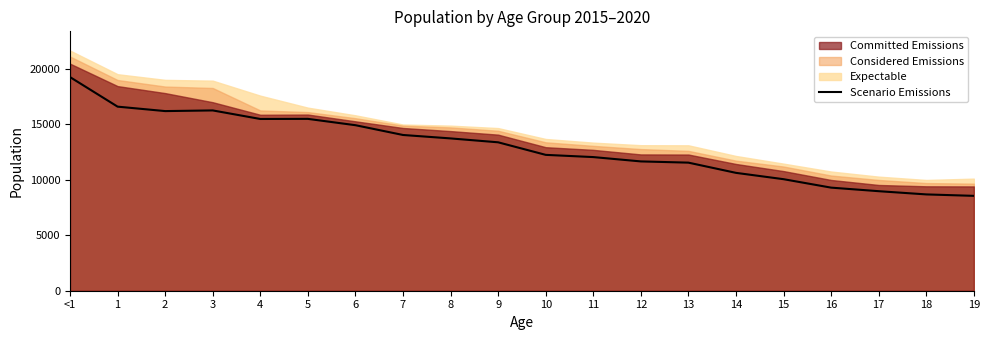

Where does the data first go above 13360?

<1